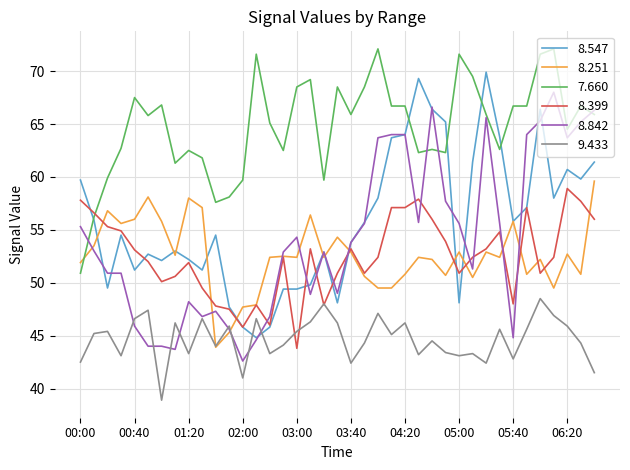

What is the minimum value shown in the chart?

38.9